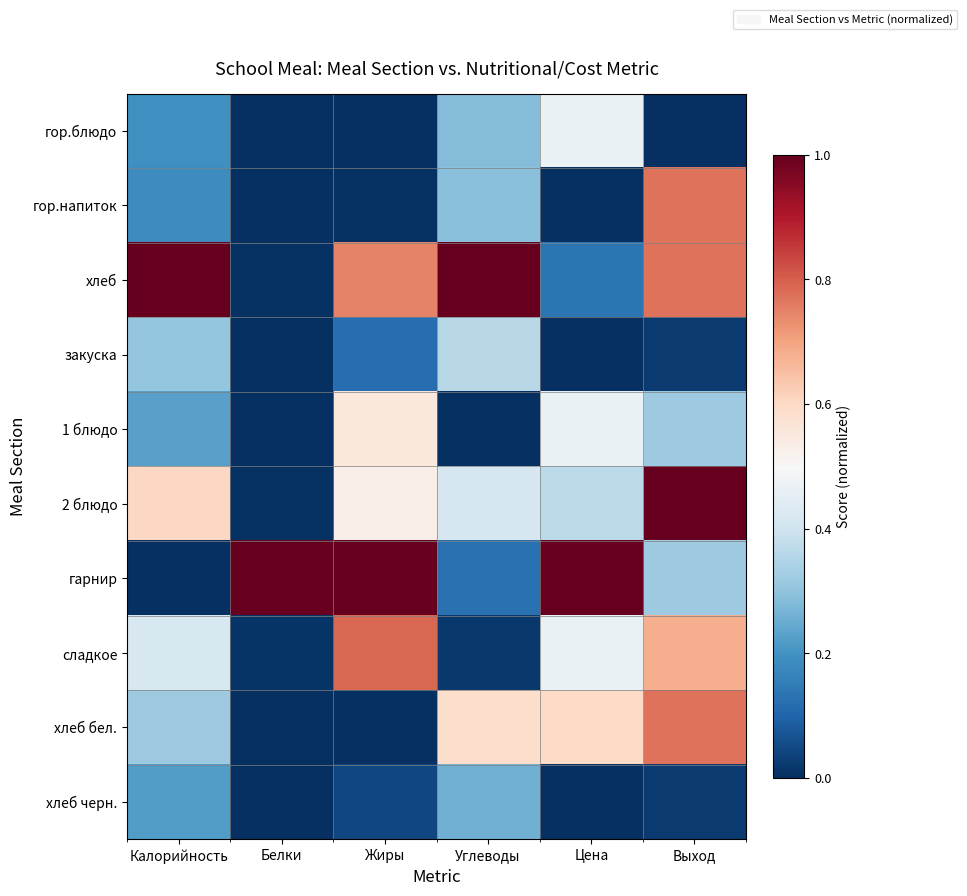

Rank the series at Выход from lowest to highest value.

гор.блюдо, закуска, хлеб черн., 1 блюдо, гарнир, сладкое, гор.напиток, хлеб, хлеб бел., 2 блюдо